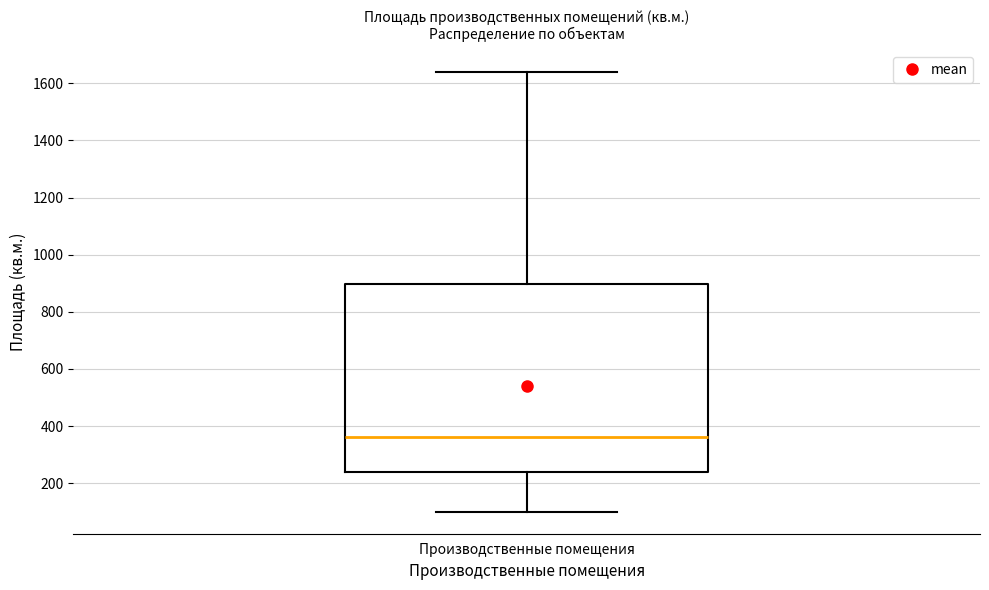

Transcribe this box plot: give where the median line is, the range the box spans, and where the two whiskers end, as read against the y-axis. The values are not printed on the chart, so give them approximately, as read against the axis.

median 360, box 240 to 900, whiskers 100 to 1640